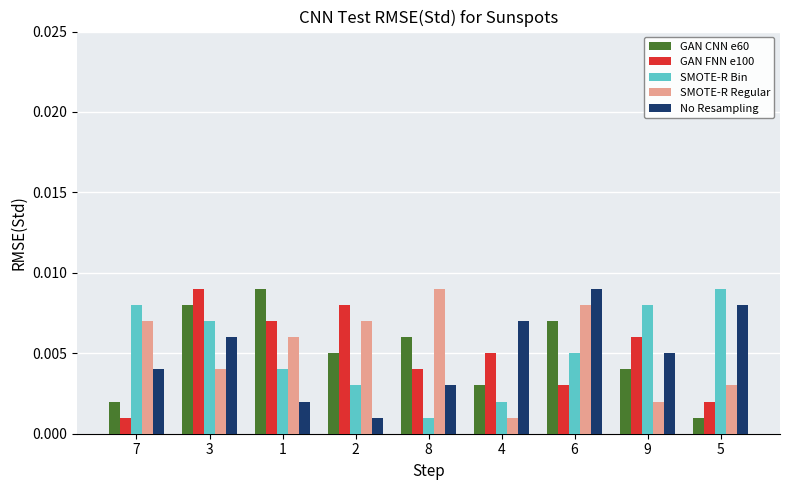

Is the value of GAN CNN e60 at 2 greater than the value of SMOTE-R Regular at 4?

Yes